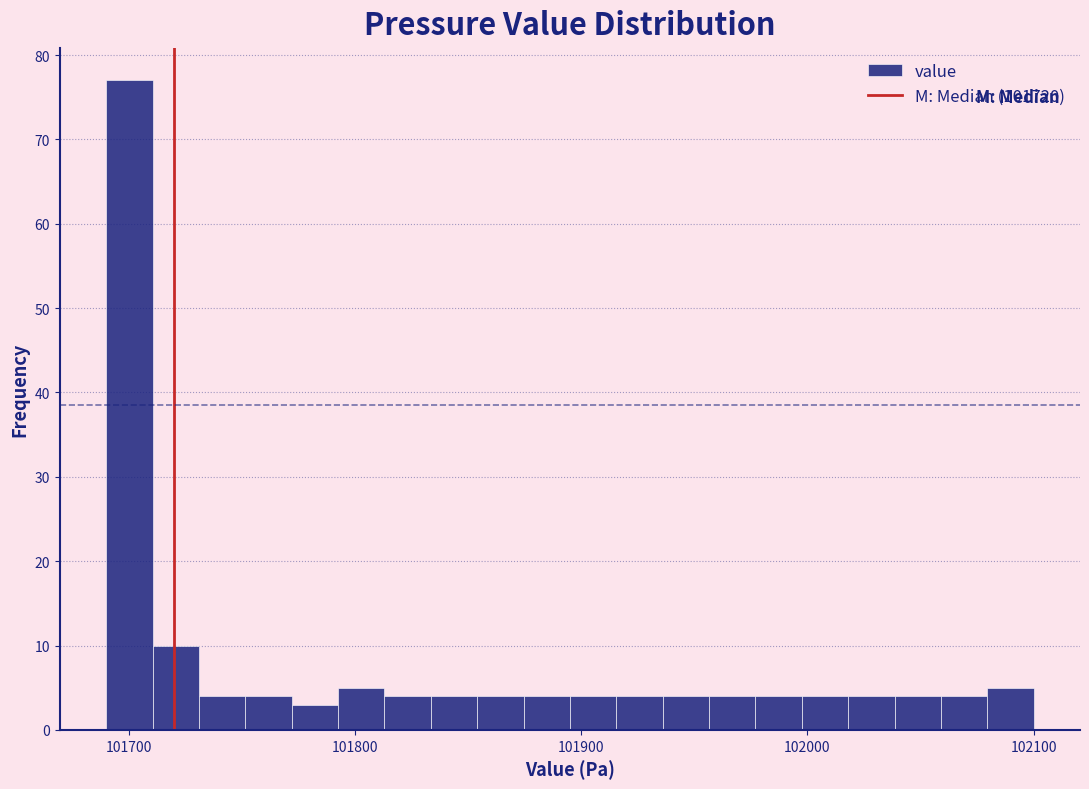

Read against the x-axis, roughly where is the centre of the tallest bar?

101700